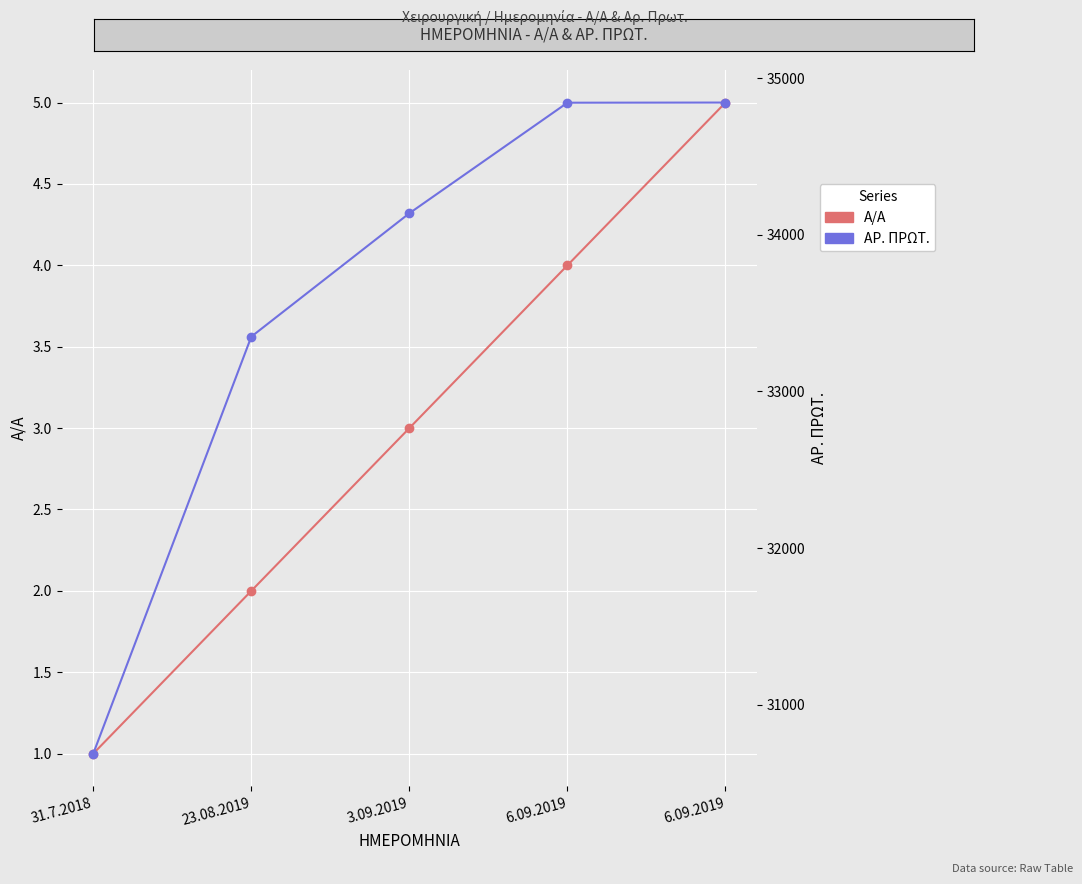

What is the smallest value displayed?

1